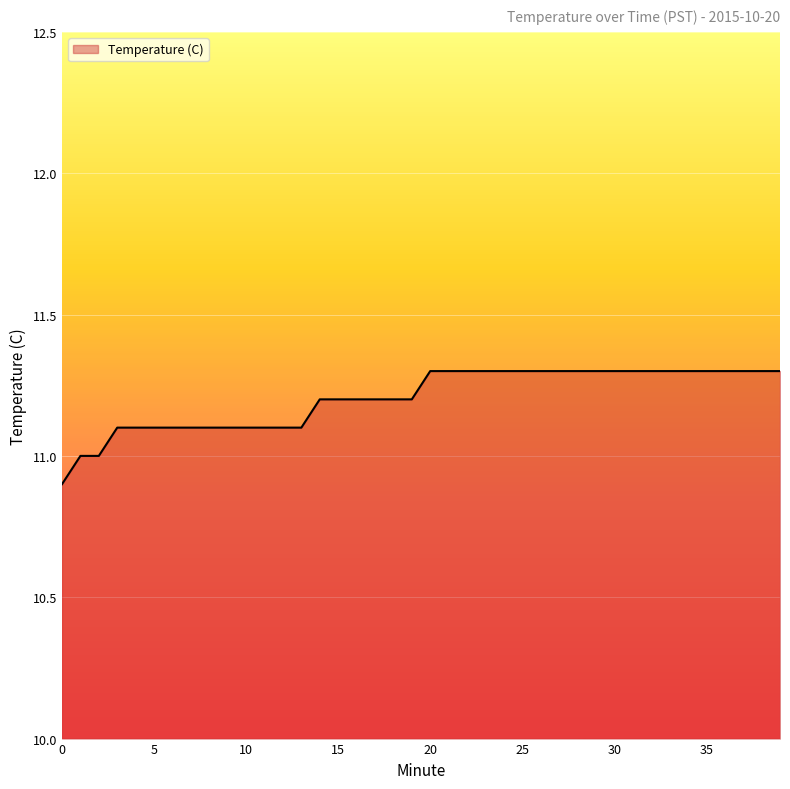

What is the maximum value shown in the chart?

11.3